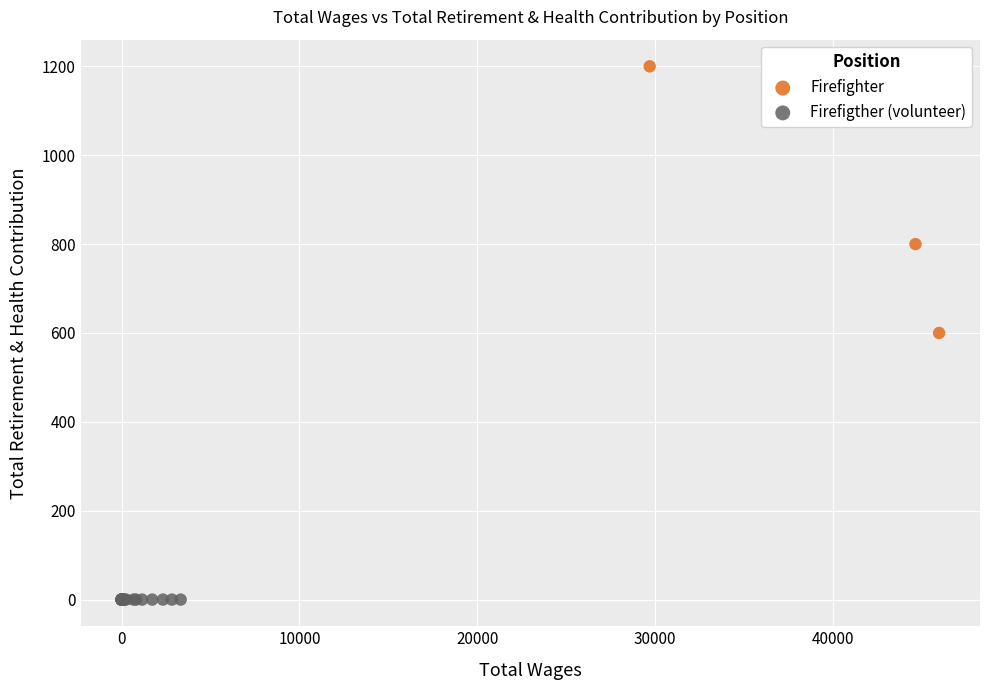

Which series contains the highest Y value?

Firefighter